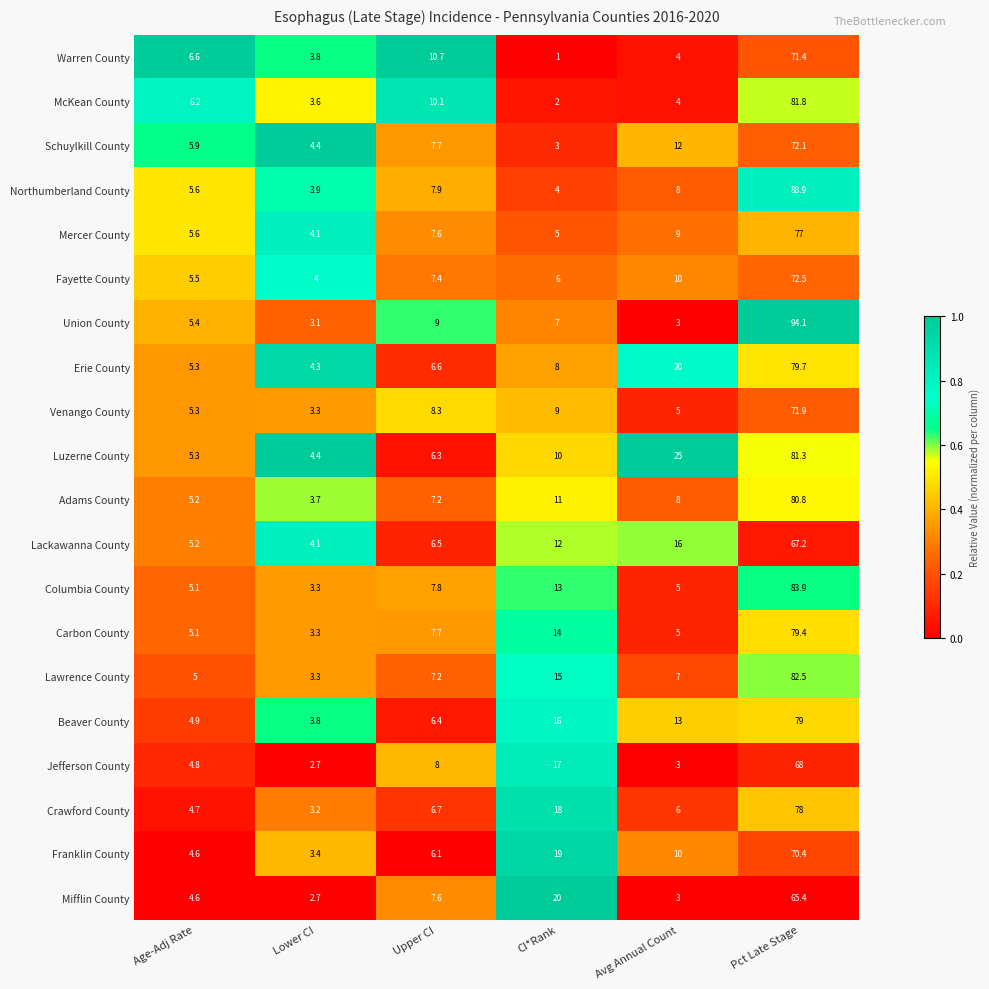

Is it true that Schuylkill County equals 1.3 at Age-Adj Rate?

False